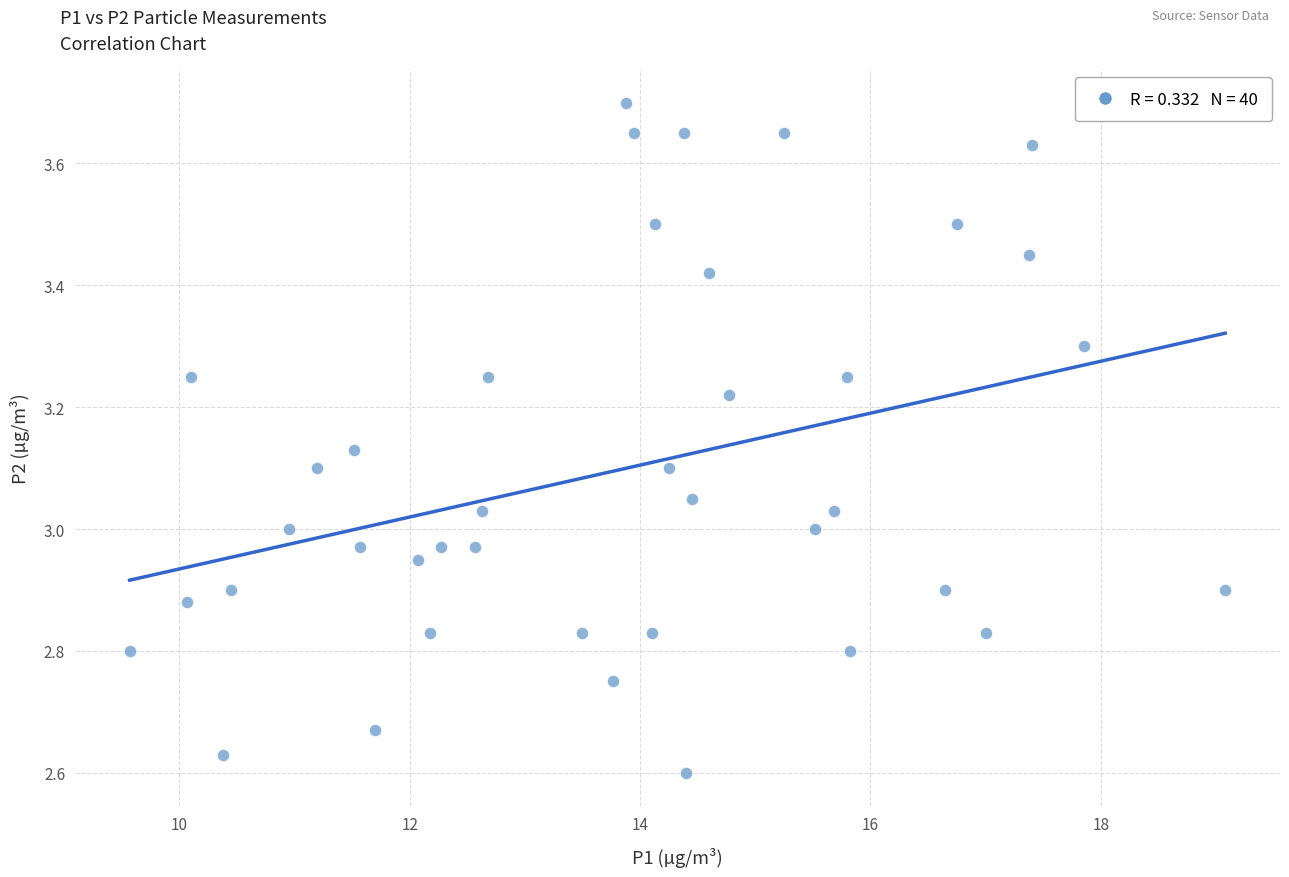

What is the range of X values (max minus min)?

9.5